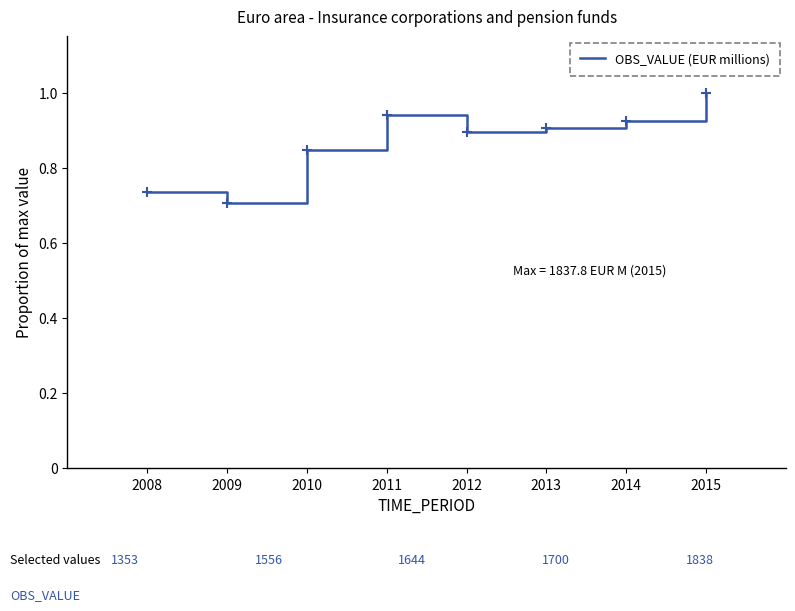

List the labels in order of value, smallest first.

2009, 2008, 2010, 2012, 2013, 2014, 2011, 2015